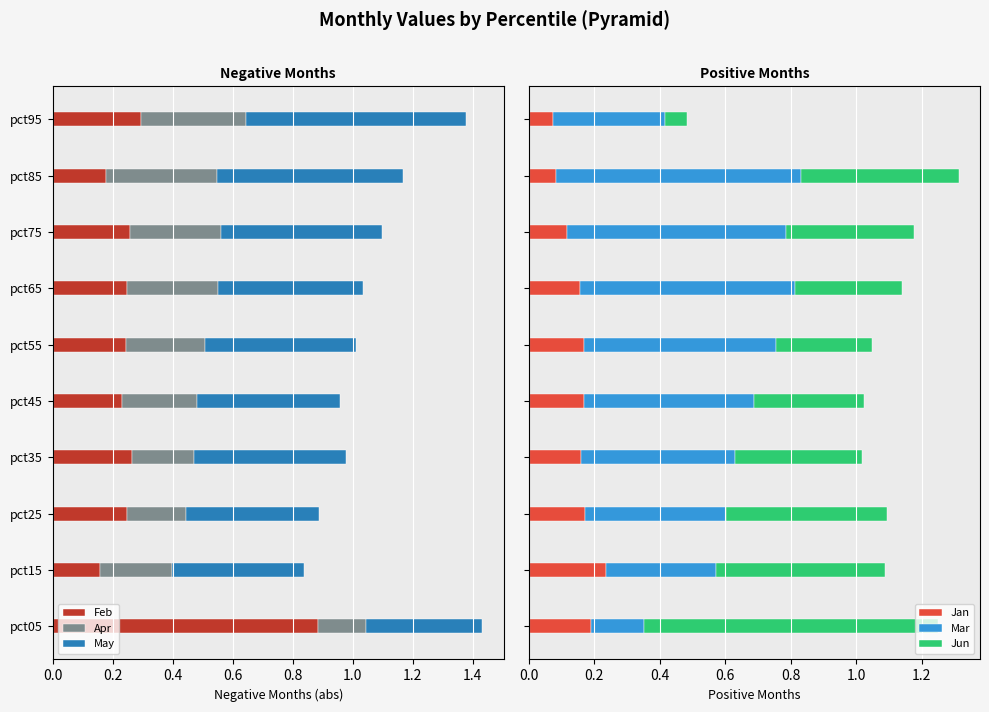

What is the sum of all Feb values?

3.0